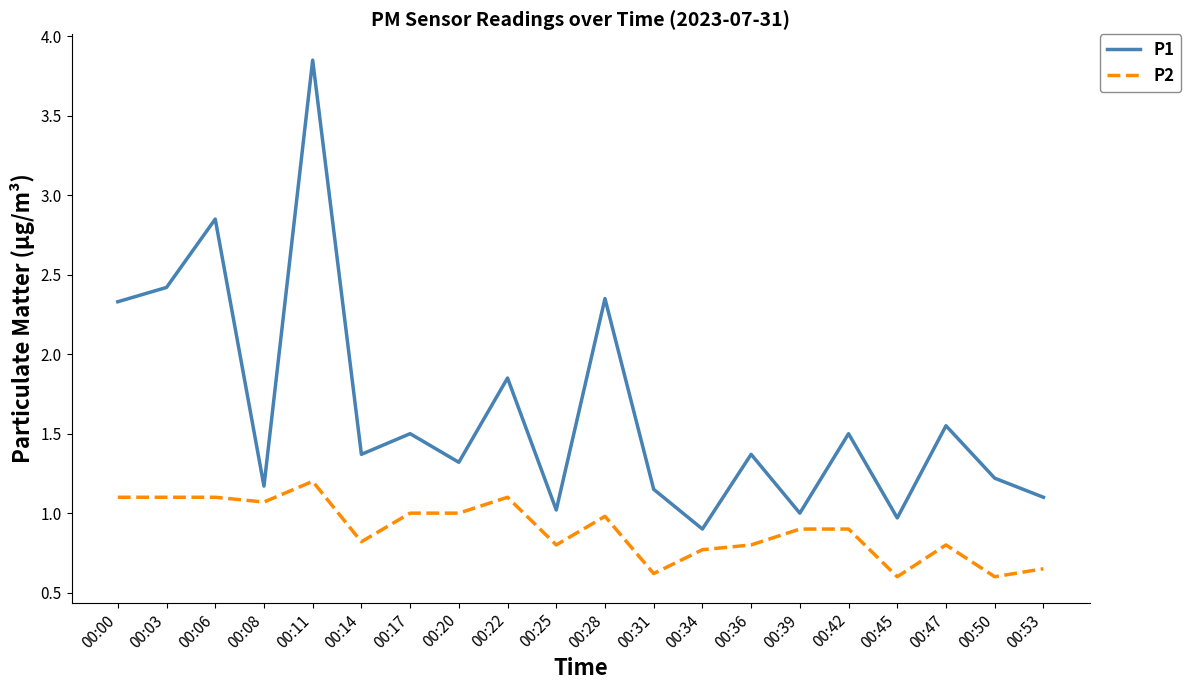

Which label corresponds to the largest value in the chart?

00:11